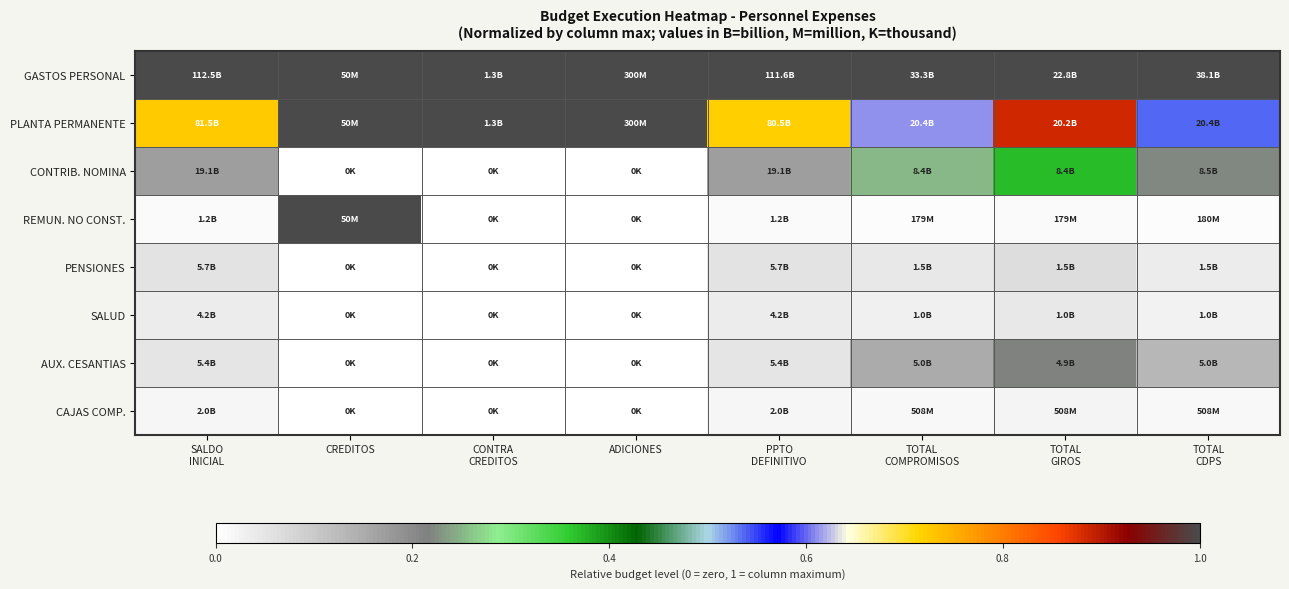

Which series has the largest total across all categories?

GASTOS PERSONAL